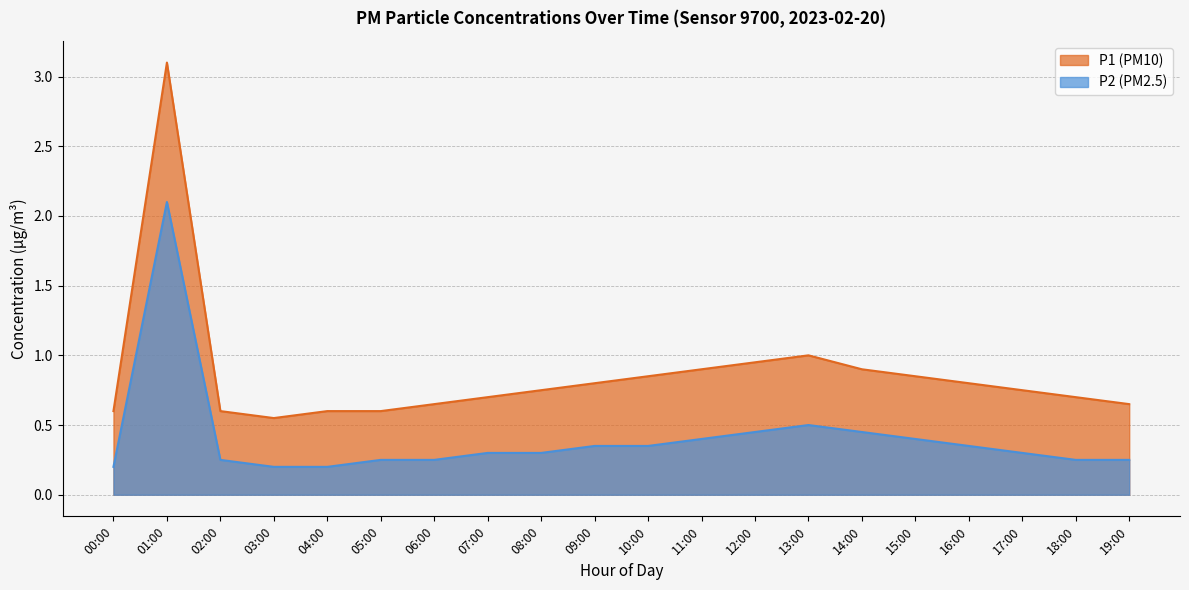

What is the label of the 8th point from the left?

07:00